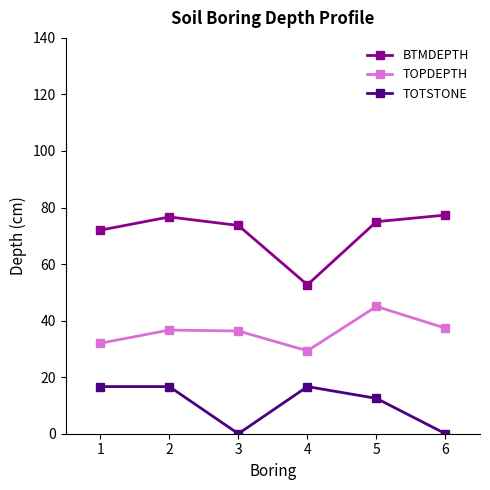

Which series has the largest total across all categories?

BTMDEPTH